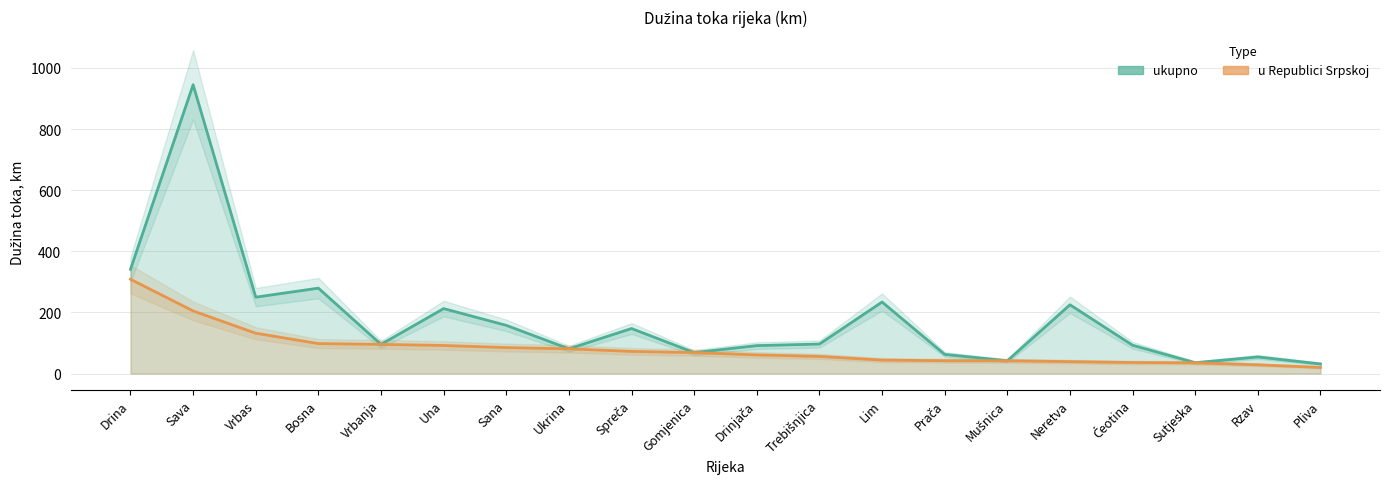

True or false: ukupno and u Republici Srpskoj intersect in this chart.

False